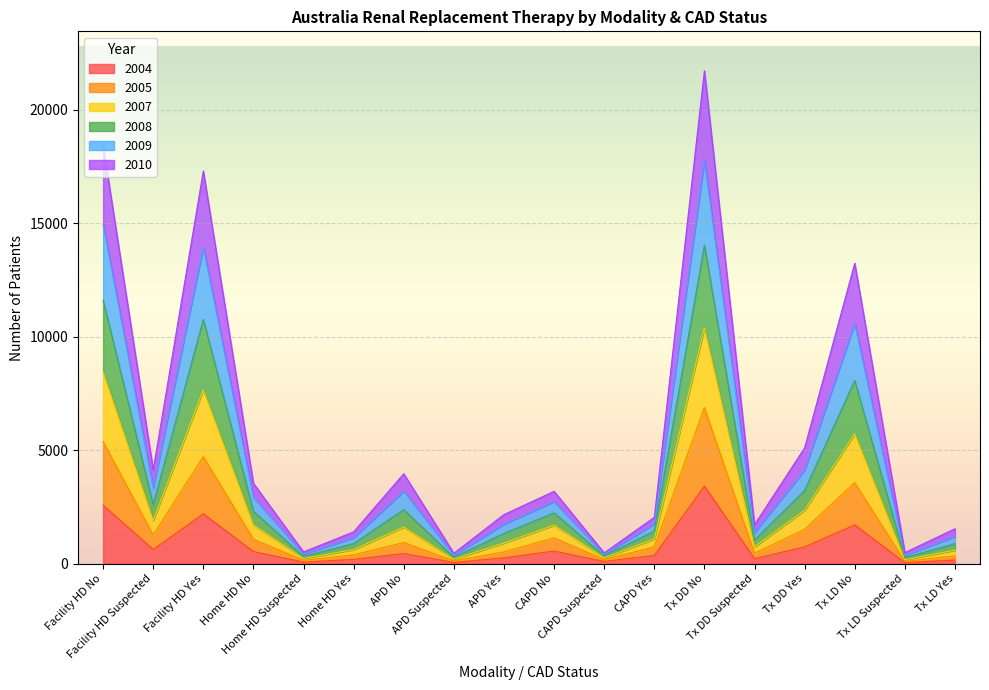

In 2007, how many points are lower than both neighbors (excluding endpoints)?

6